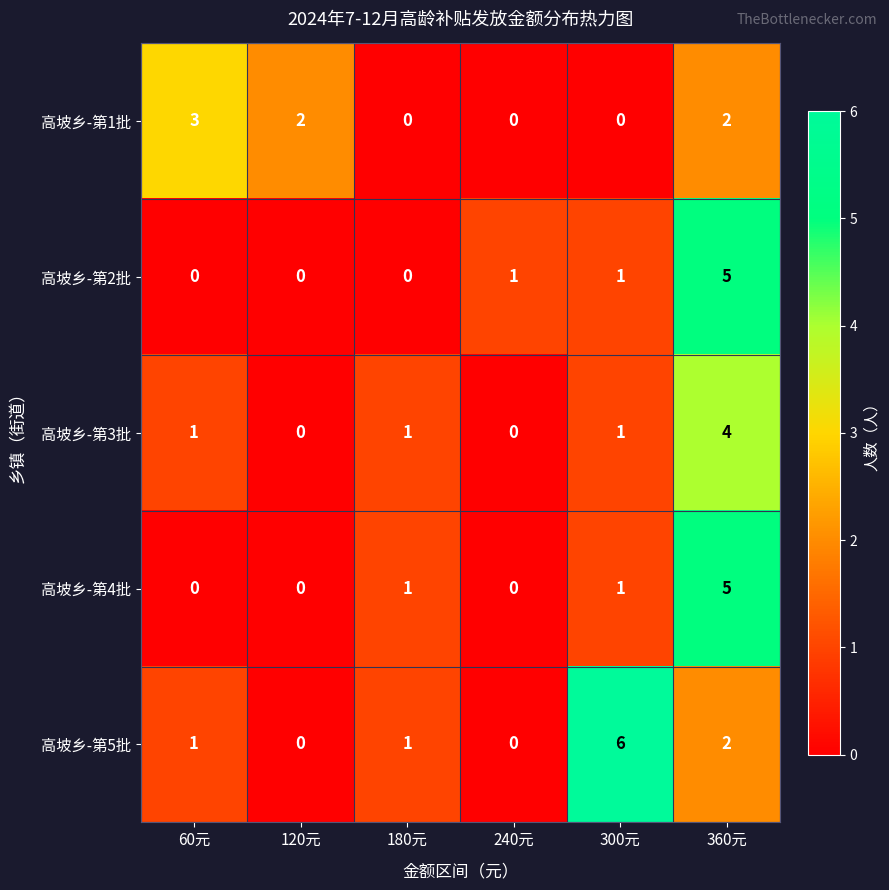

Between 240元 and 300元, which series saw the biggest shift?

高坡乡-第5批